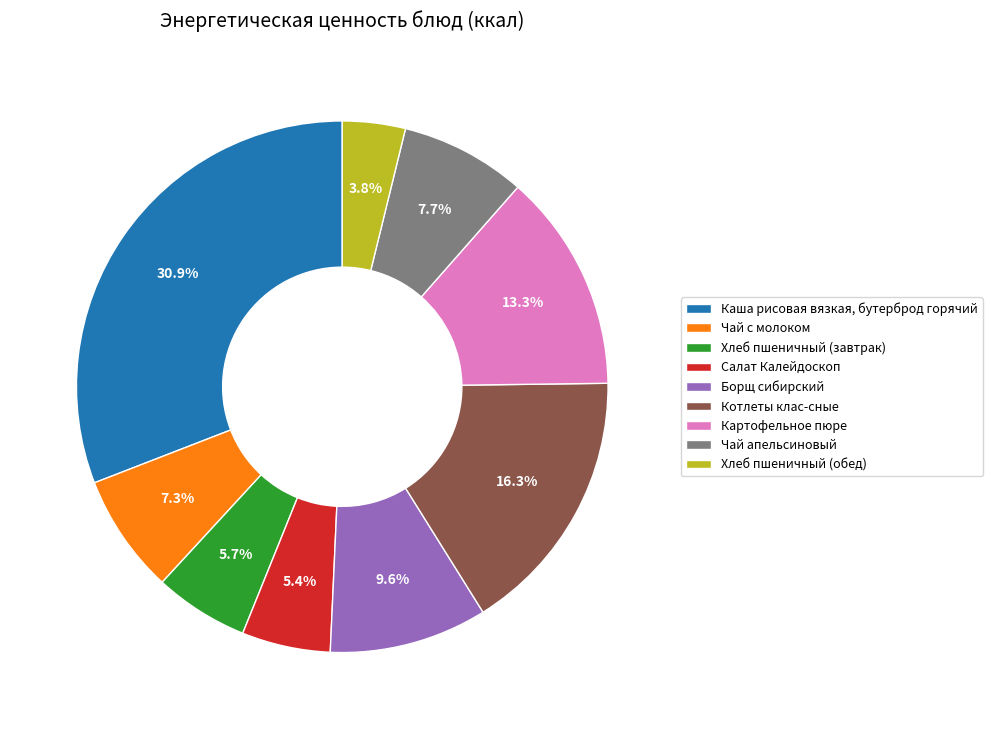

Which category has the biggest portion of the pie?

Каша рисовая вязкая, бутерброд горячий